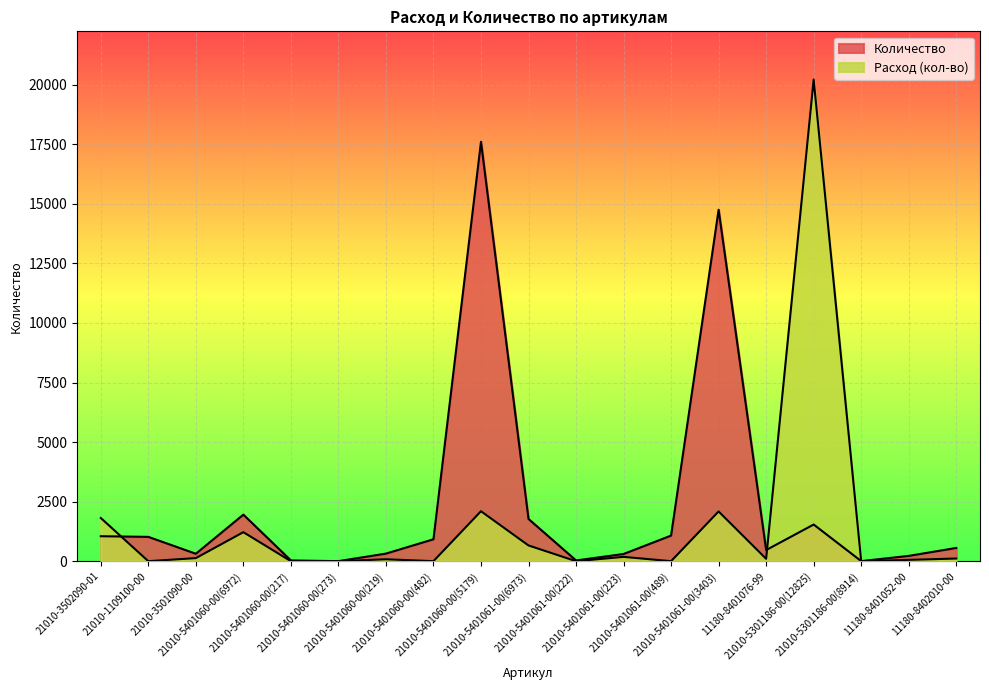

Where is Количество nearest to the value 8803?

21010-5401061-00(3403)